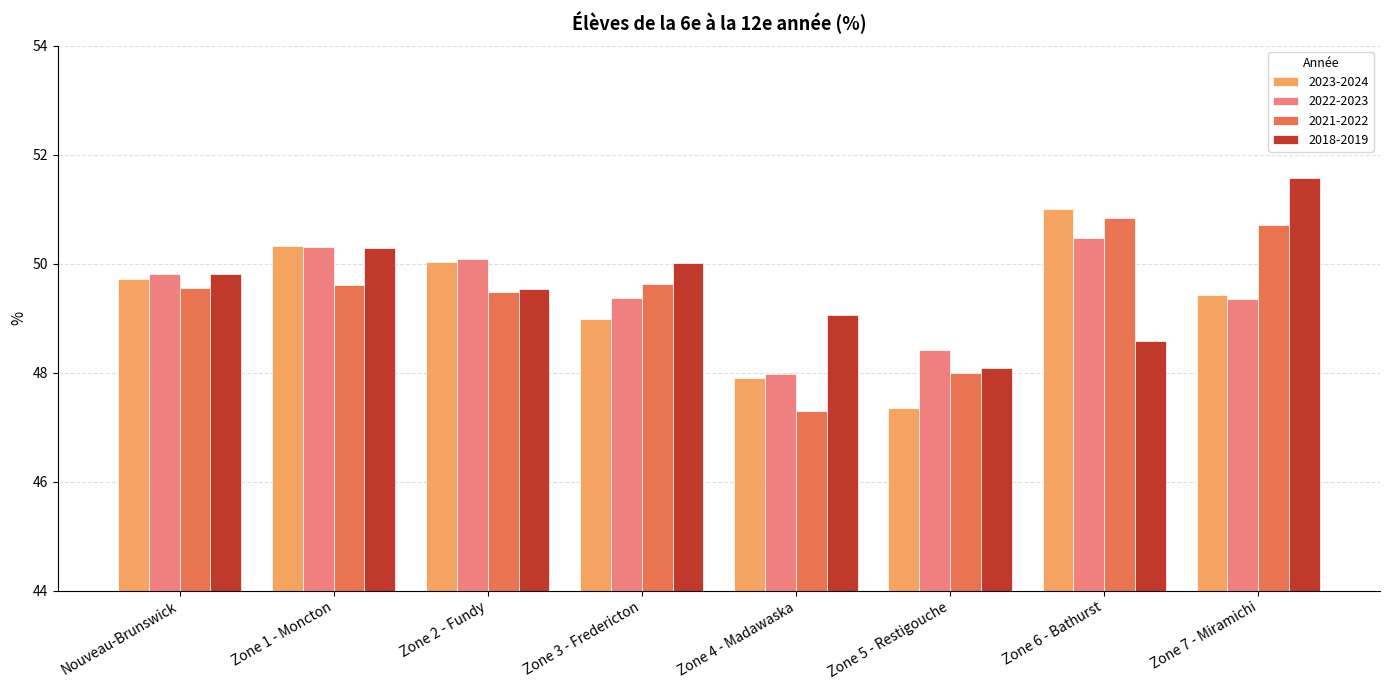

What are all the series names shown in the legend?

2023-2024, 2022-2023, 2021-2022, 2018-2019